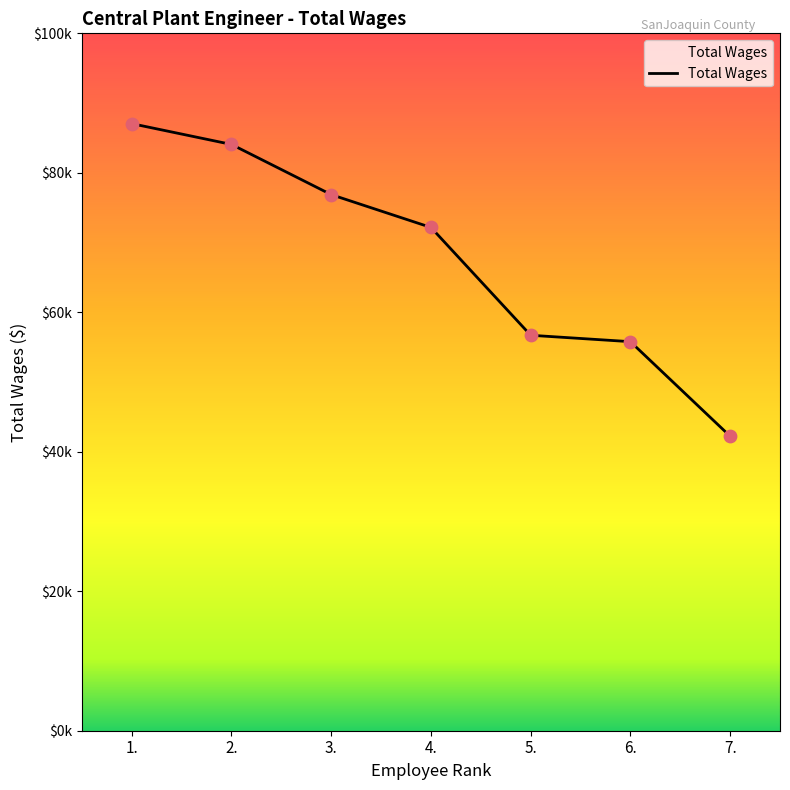

What is the change in value from 3. to 5.?

-20167